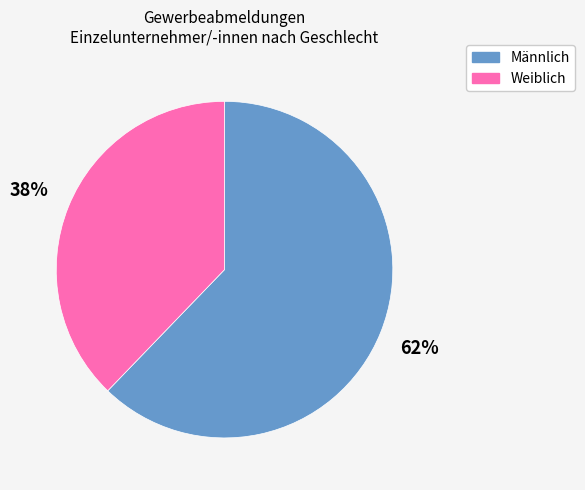

To the nearest percent, what is the combined percentage of Weiblich and Männlich?

100%